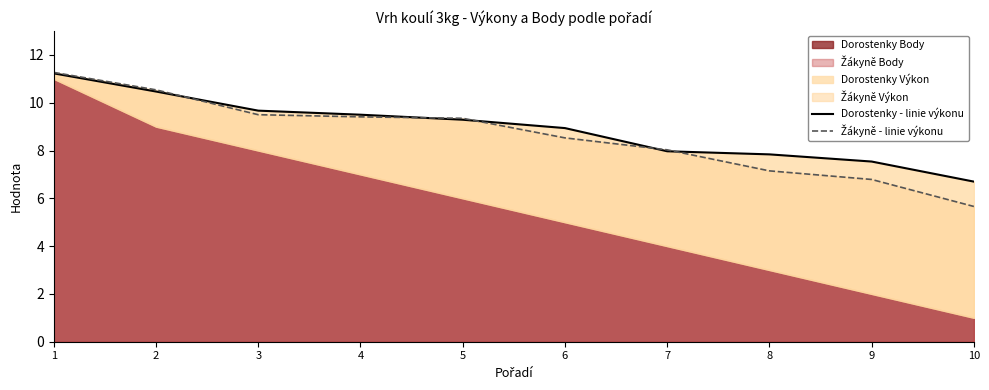

Where do Dorostenky - linie výkonu and Žákyně - linie výkonu first cross each other?

2 and 3